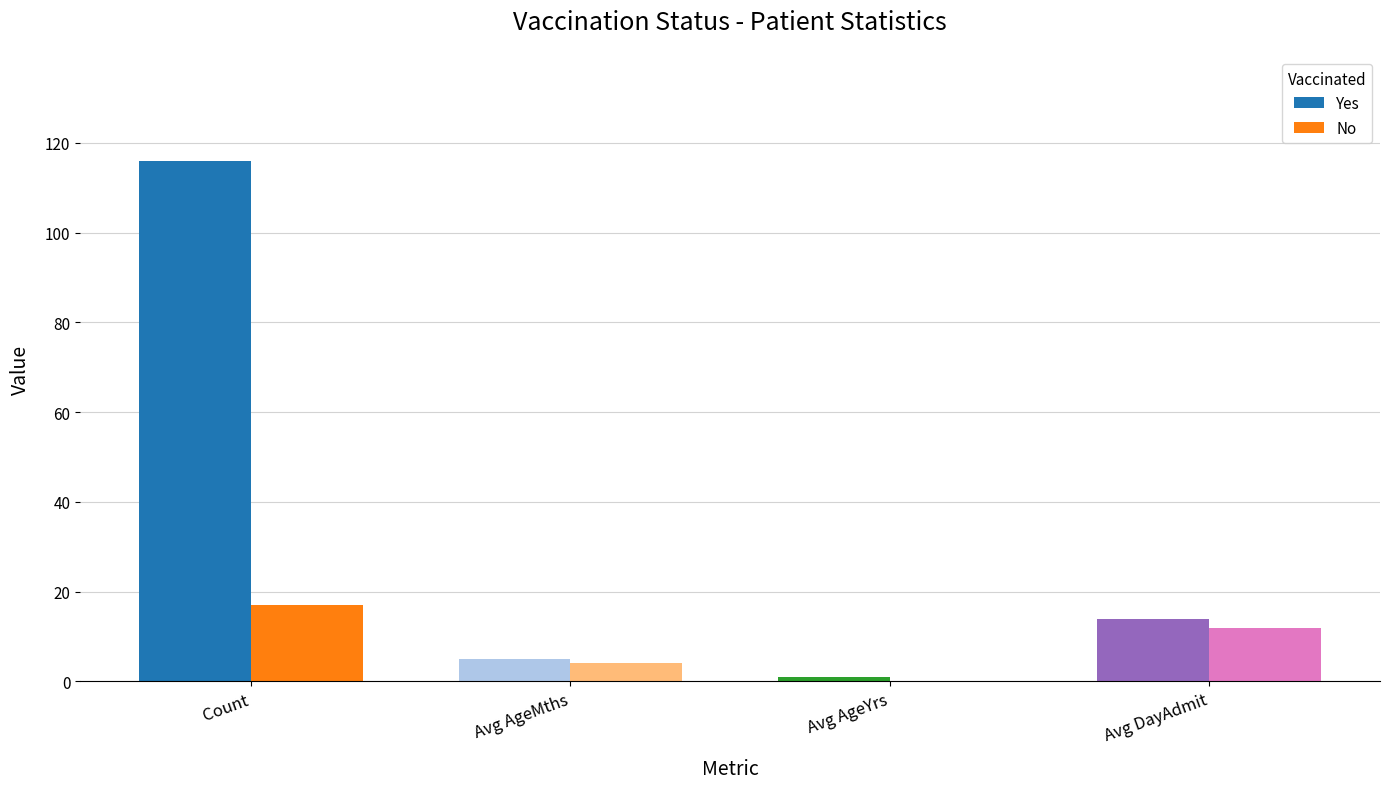

At which label does Yes first exceed 14?

Count